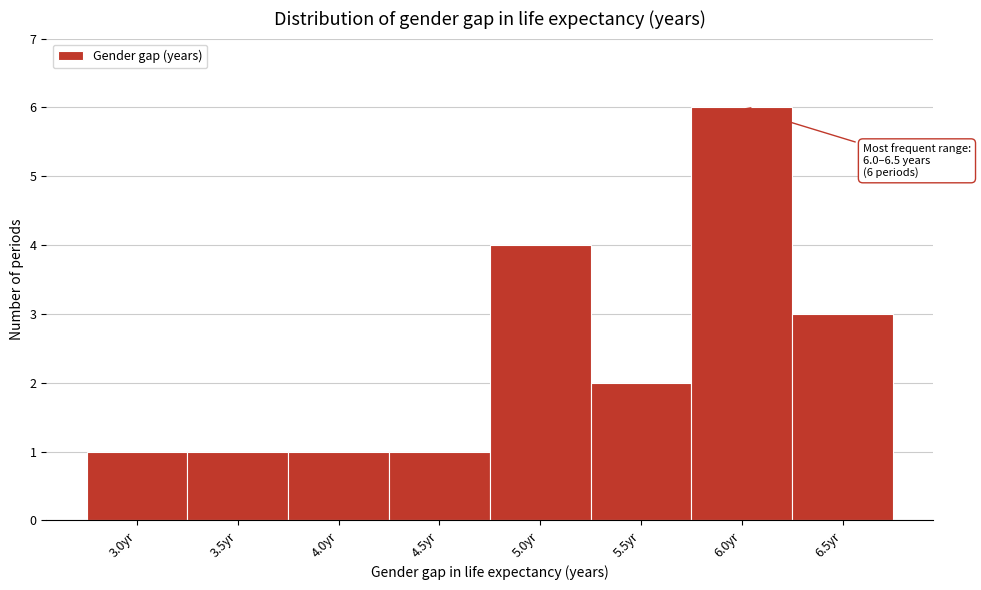

Reading left to right, extract all data points from this chart.

1	1	1	1	4	2	6	3